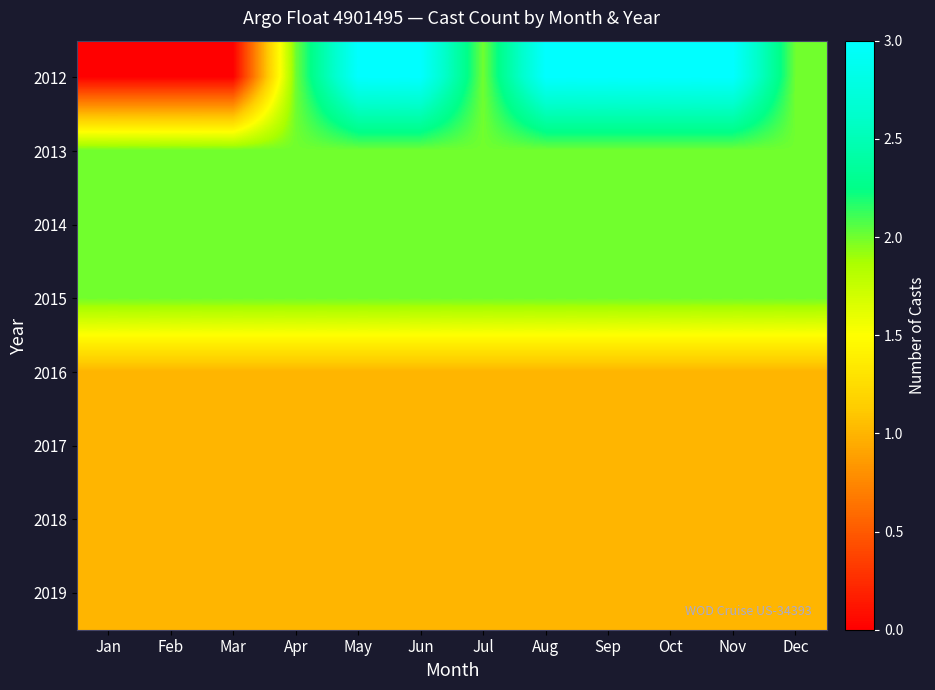

Between Oct and Jun, which is larger?

Oct